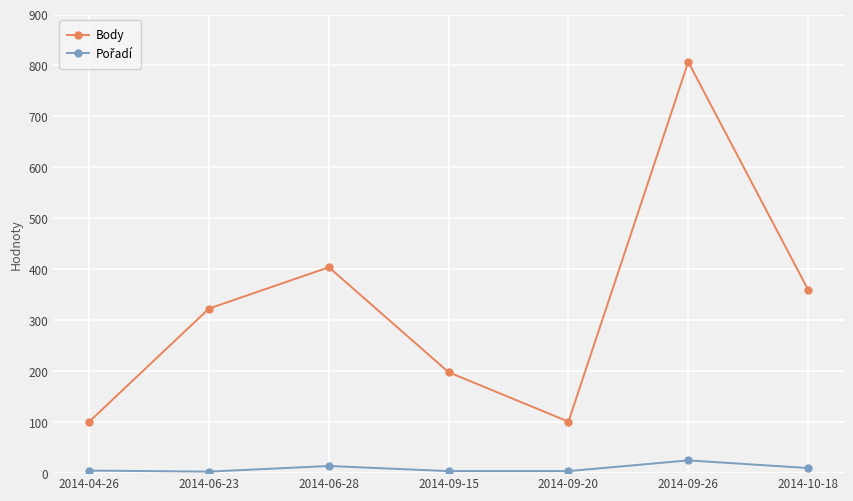

What is the total value across all series at 2014-06-28?

418